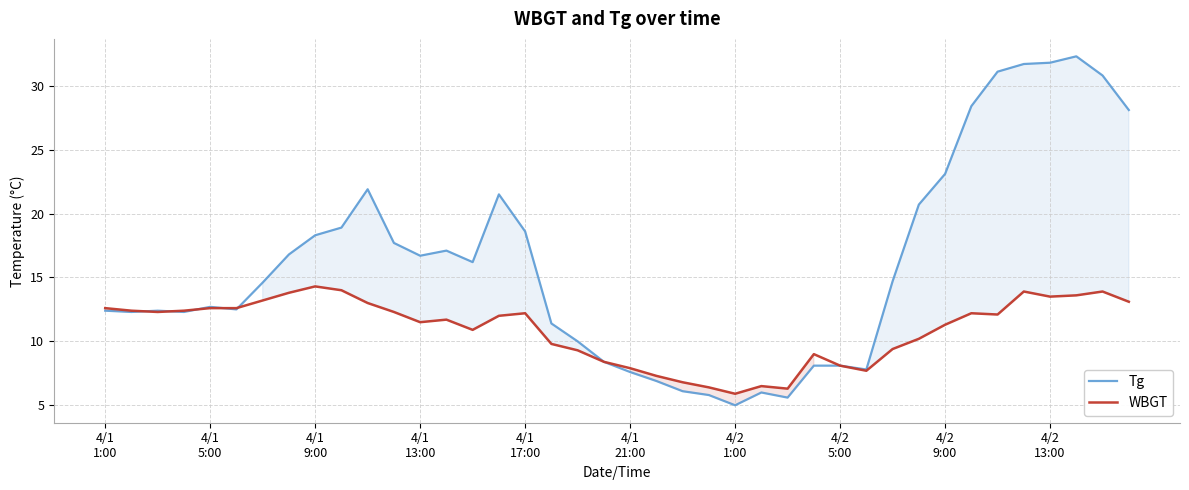

What is the lowest value of the WBGT series?

5.9